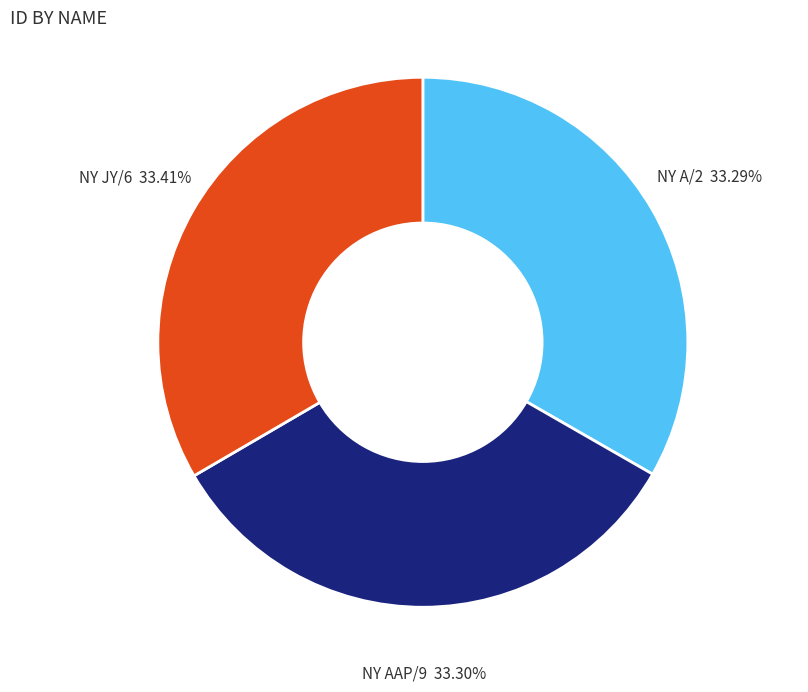

How many slices are in this pie chart?

3